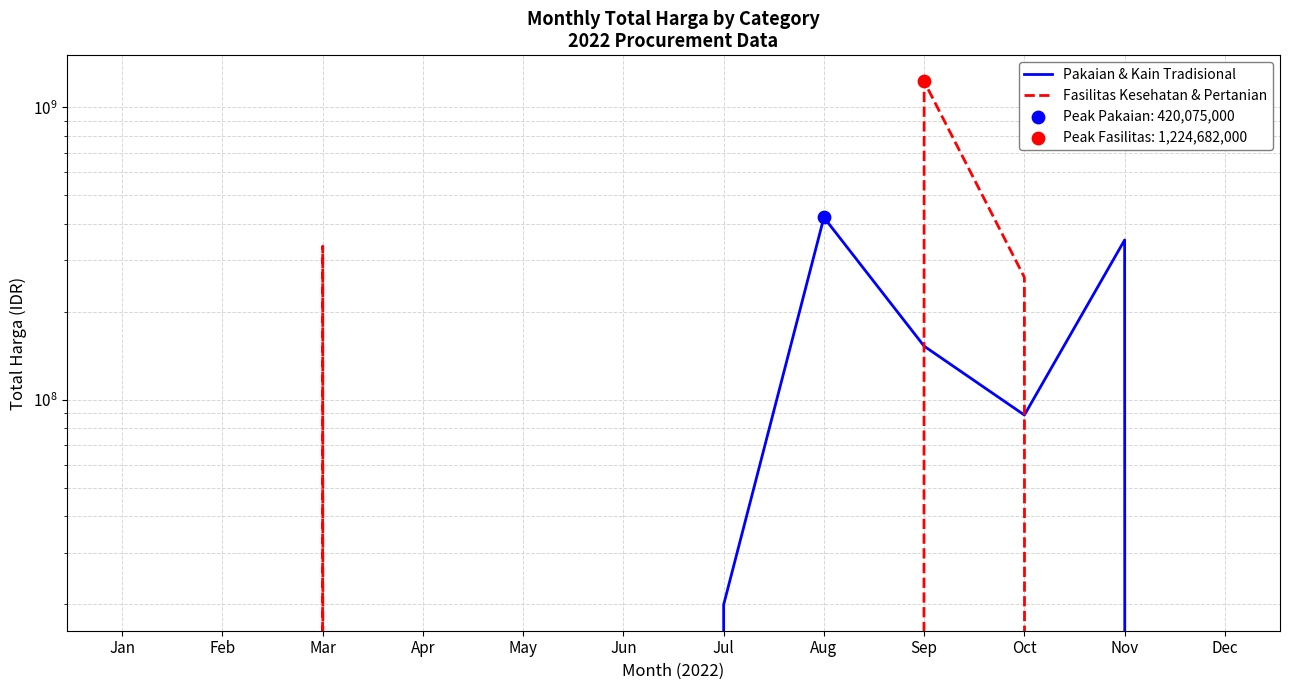

Which series contains the lowest Y value?

Pakaian & Kain Tradisional